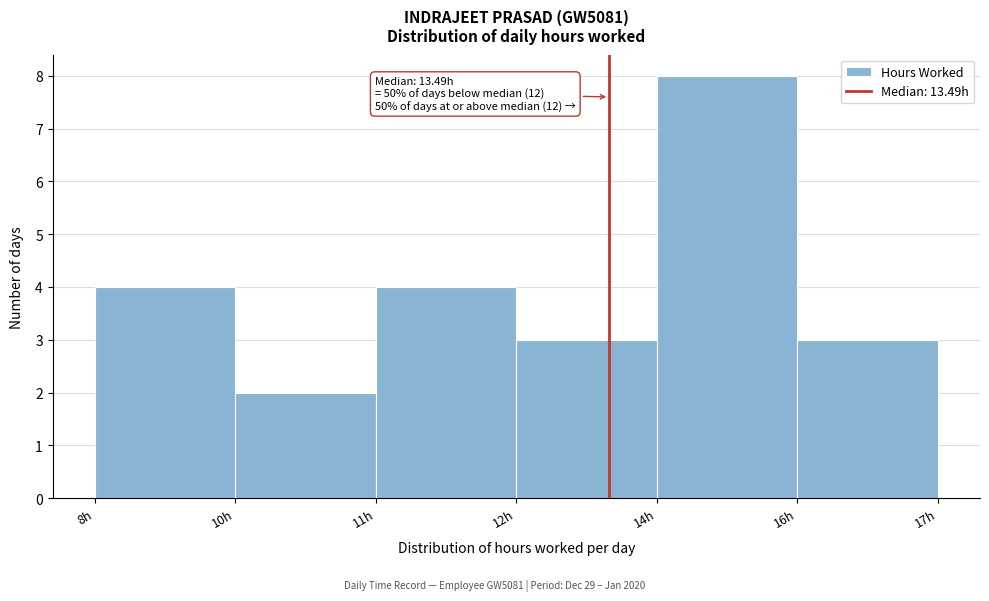

Reading left to right, what are all the values shown in this chart?

8h=4	10h=2	11h=4	12h=3	14h=8	16h=3